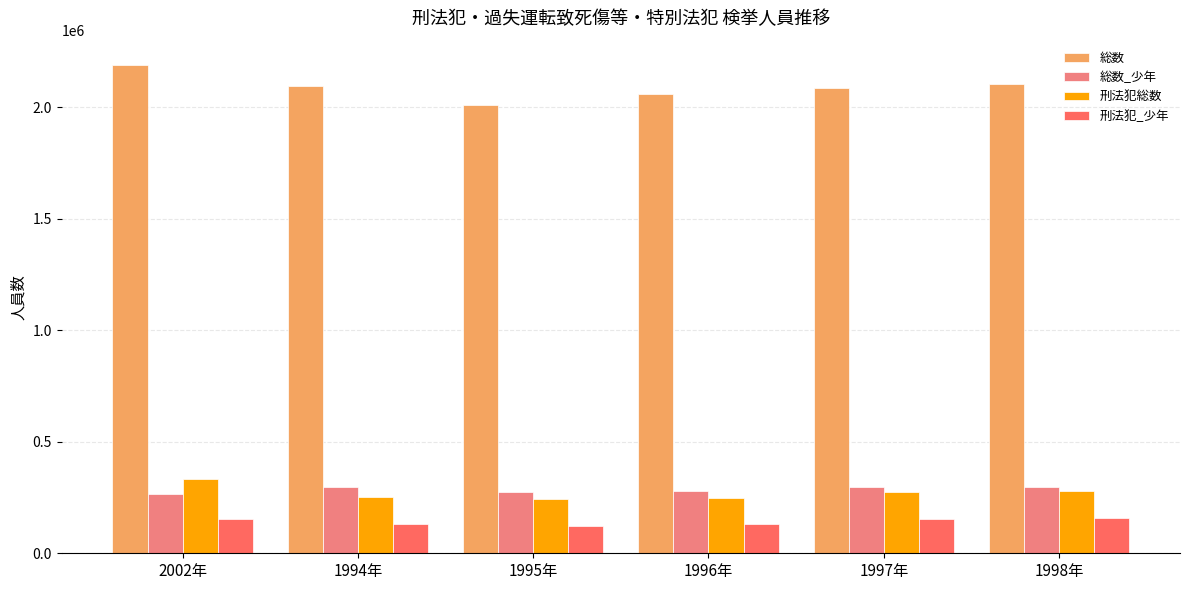

What is the sum of all 刑法犯_少年 values?

849107